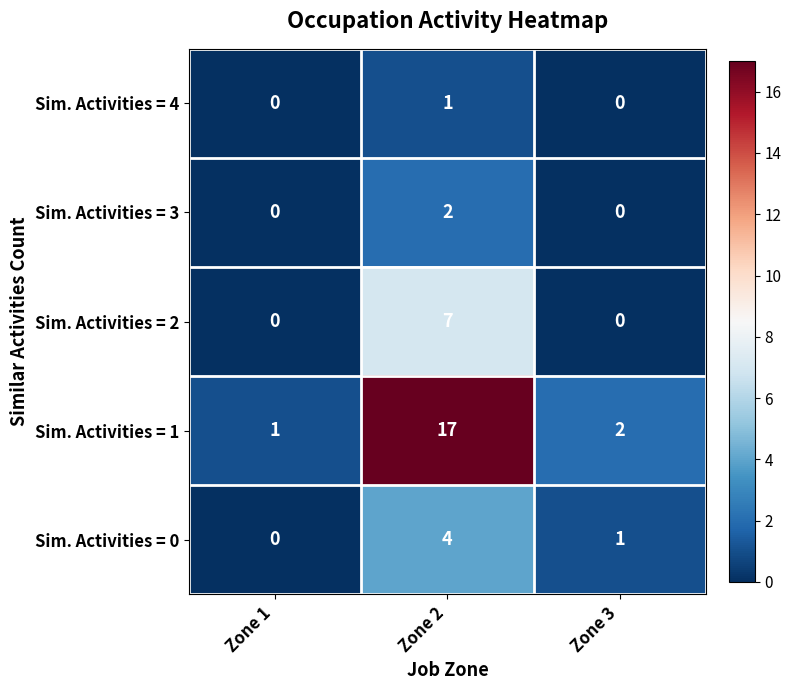

Which series has the largest range (max minus min)?

Sim. Activities = 1